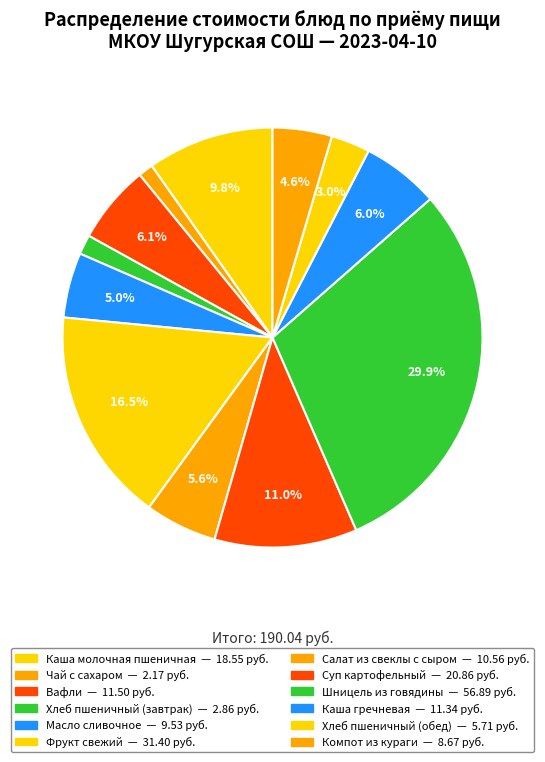

How many segments does this pie chart have?

12